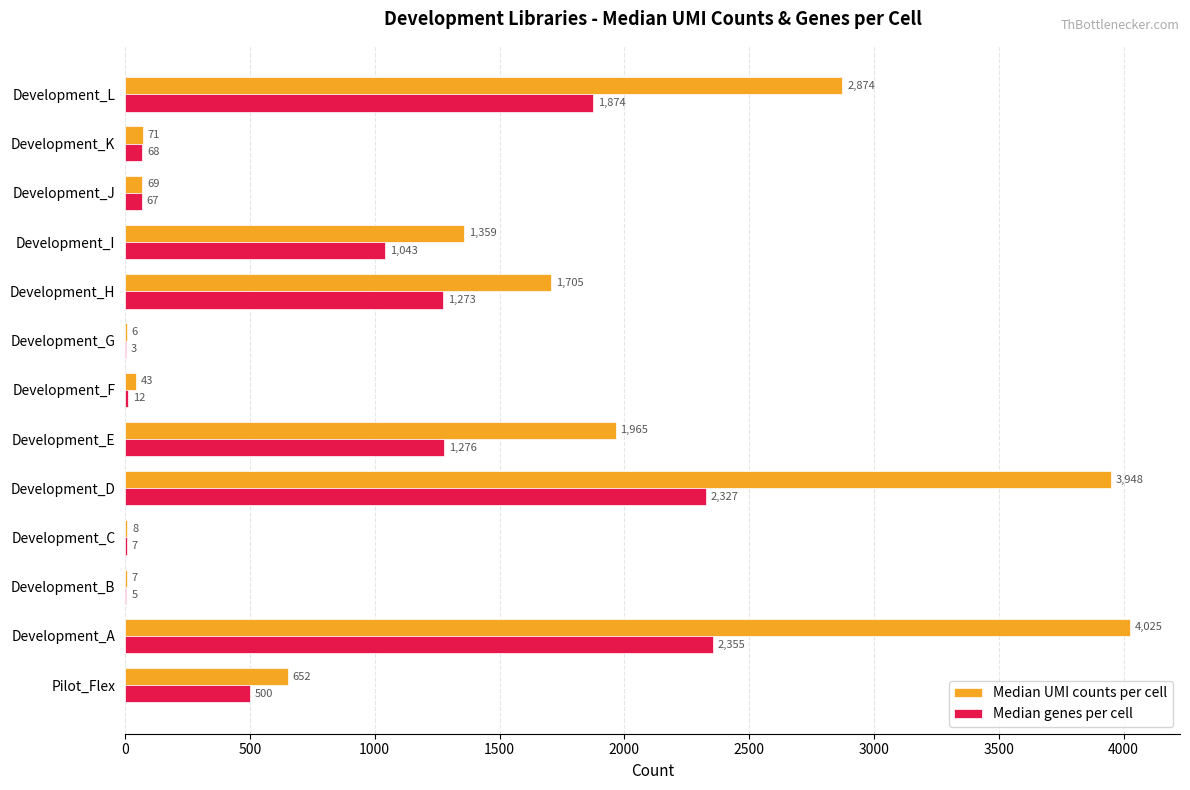

At which category does the chart reach its peak across all series?

Development_A